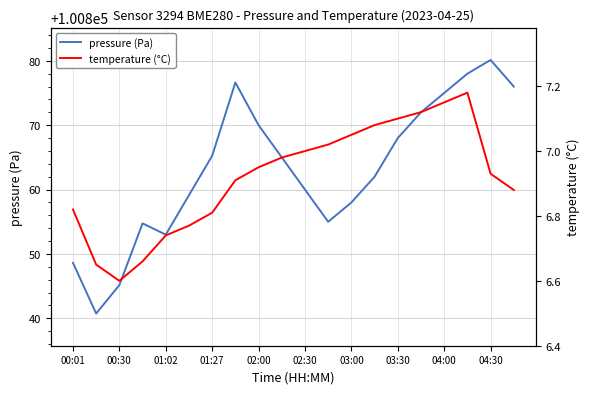

Which series has the largest total across all categories?

pressure (Pa)